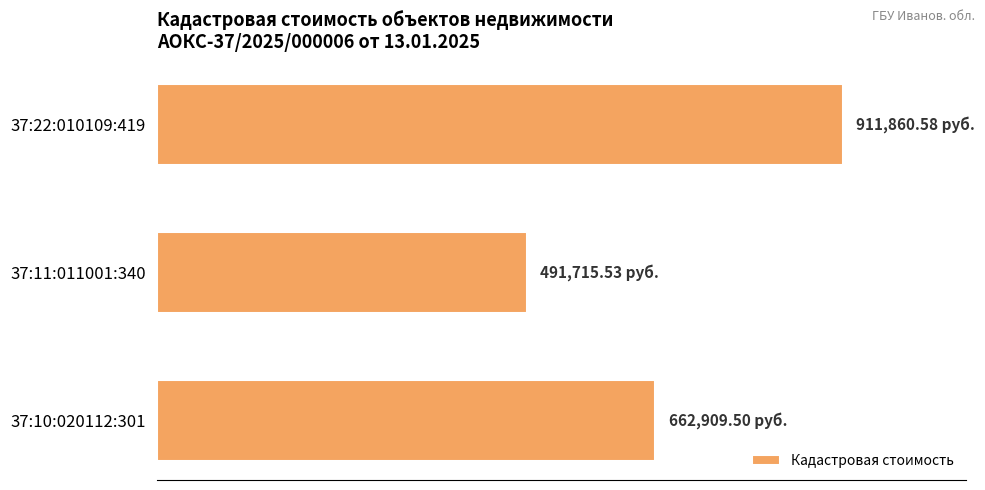

How many values are below 662909?

1